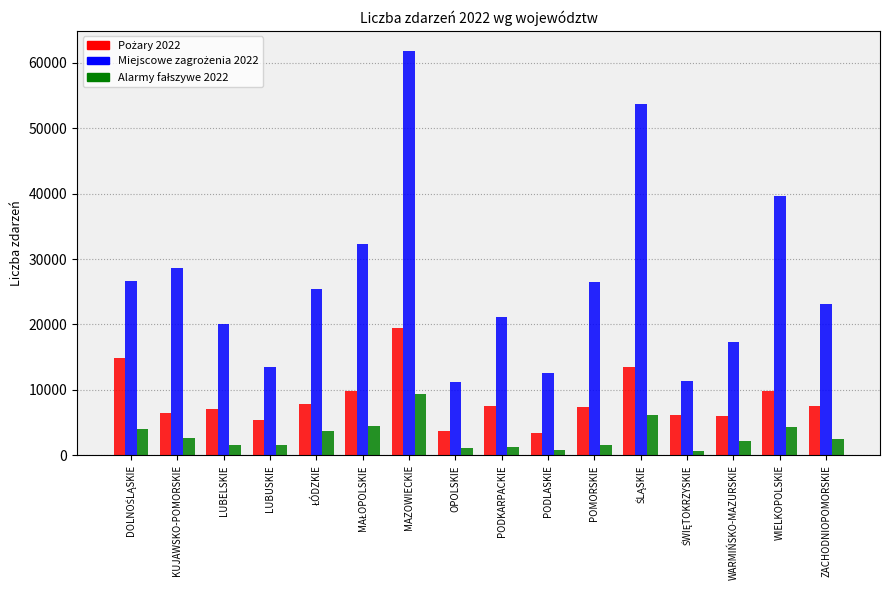

At how many categories does at least one series exceed 60819?

1